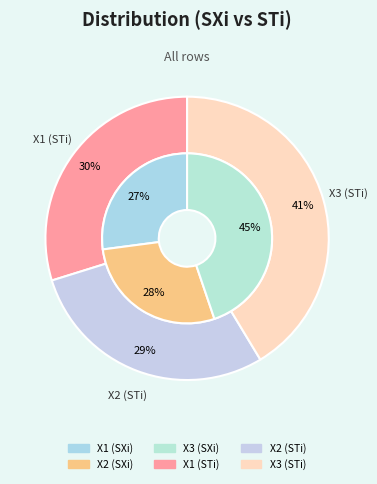

What percentage is NOT represented by X1?

72.9%